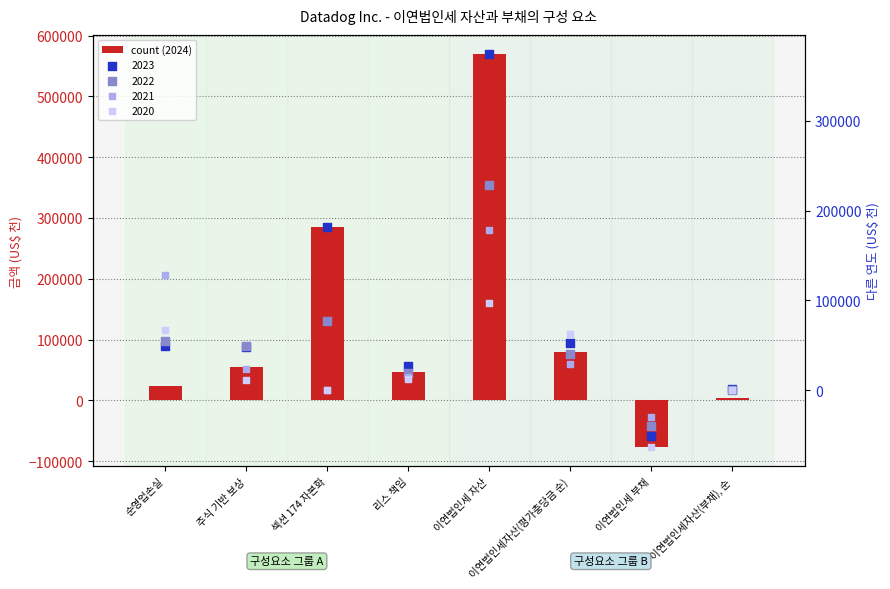

What is the change in value from 섹션 174 자본화 to 이연법인세 부채?

-361606